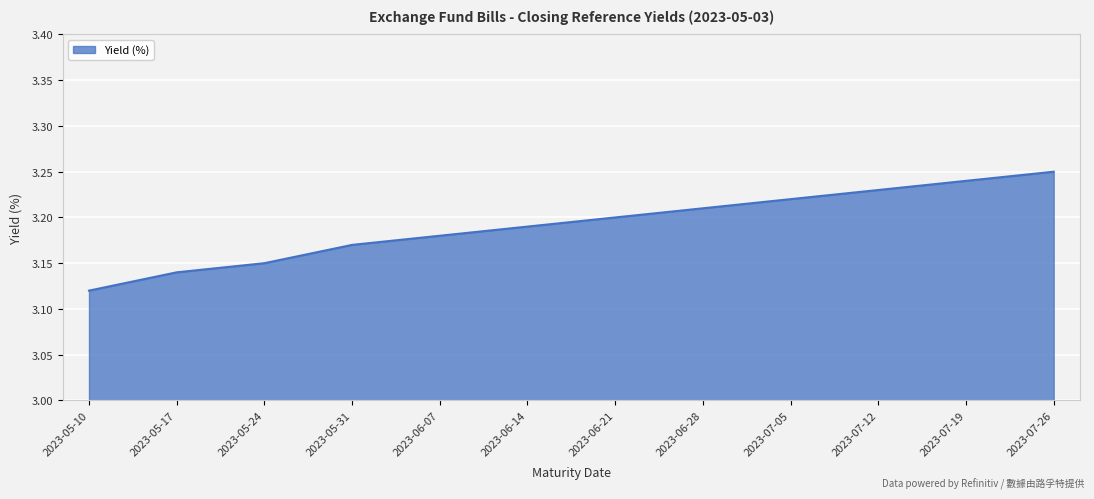

Is it true that the value at 2023-05-31 is 3.2?

True